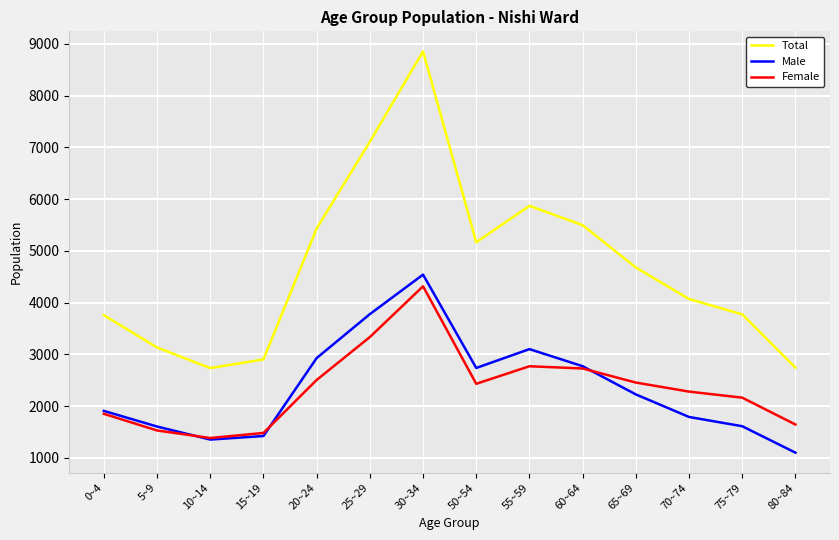

At which label is Total closest to 5794?

55~59